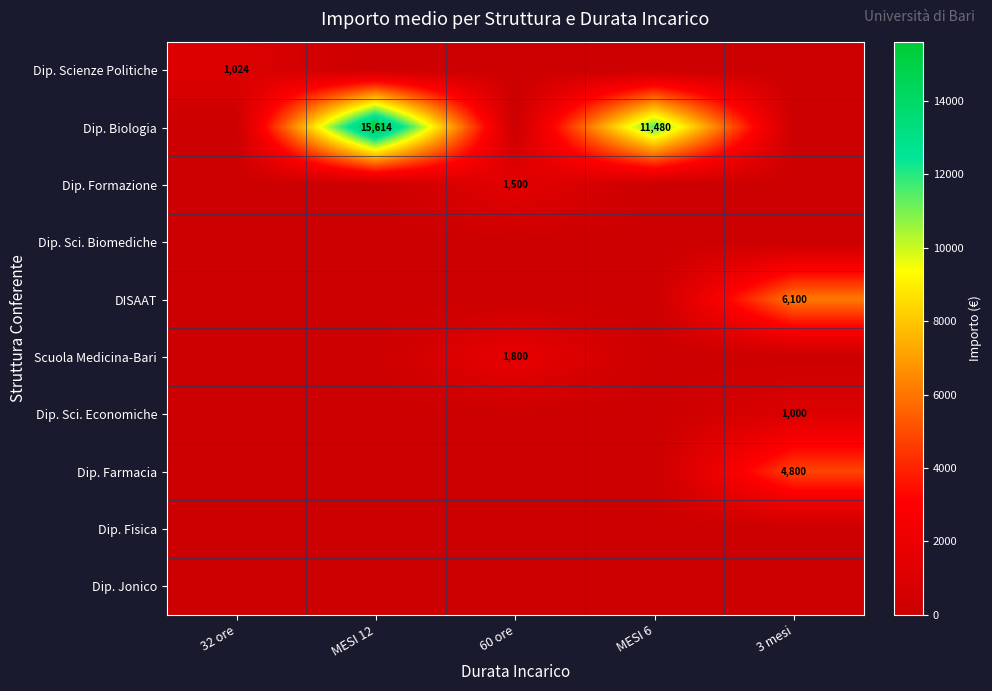

True or false: Dip. Biologia has a value of 15614 at MESI 12.

True